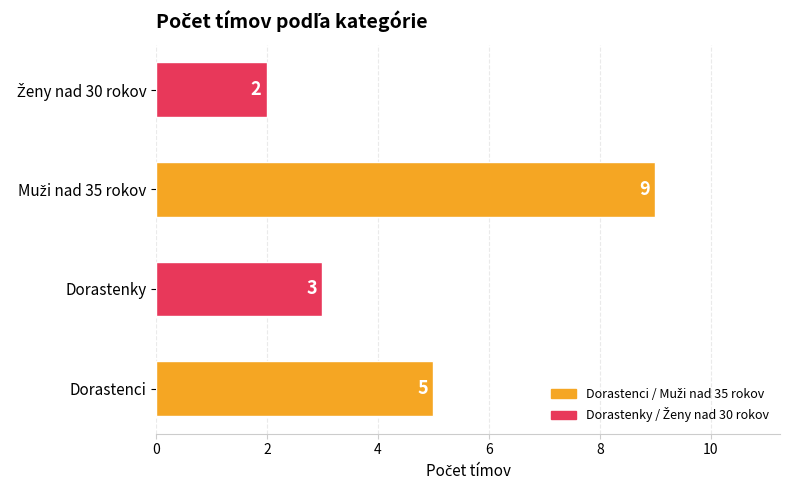

What is the sum of all values?

19